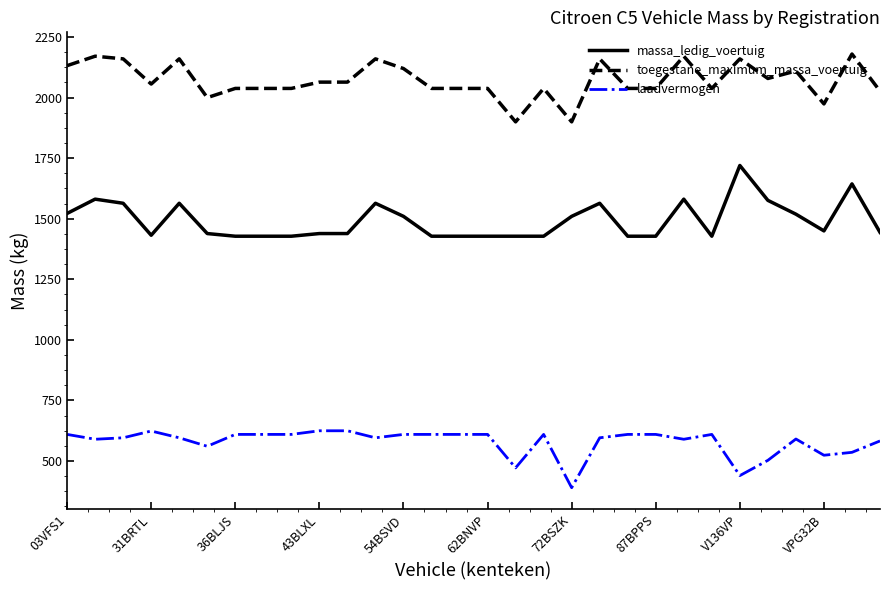

Which series has the largest total across all categories?

toegestane_maximum_massa_voertuig